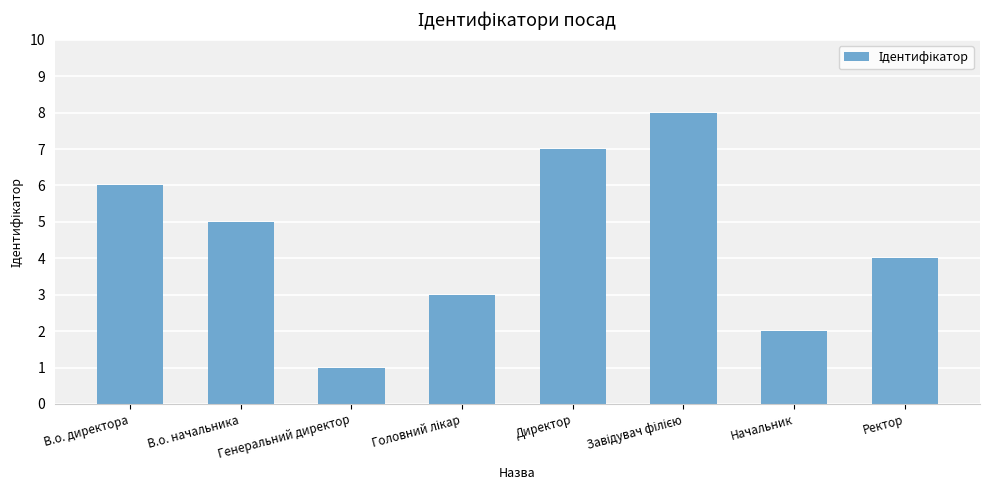

At which label is the value closest to 4?

Ректор